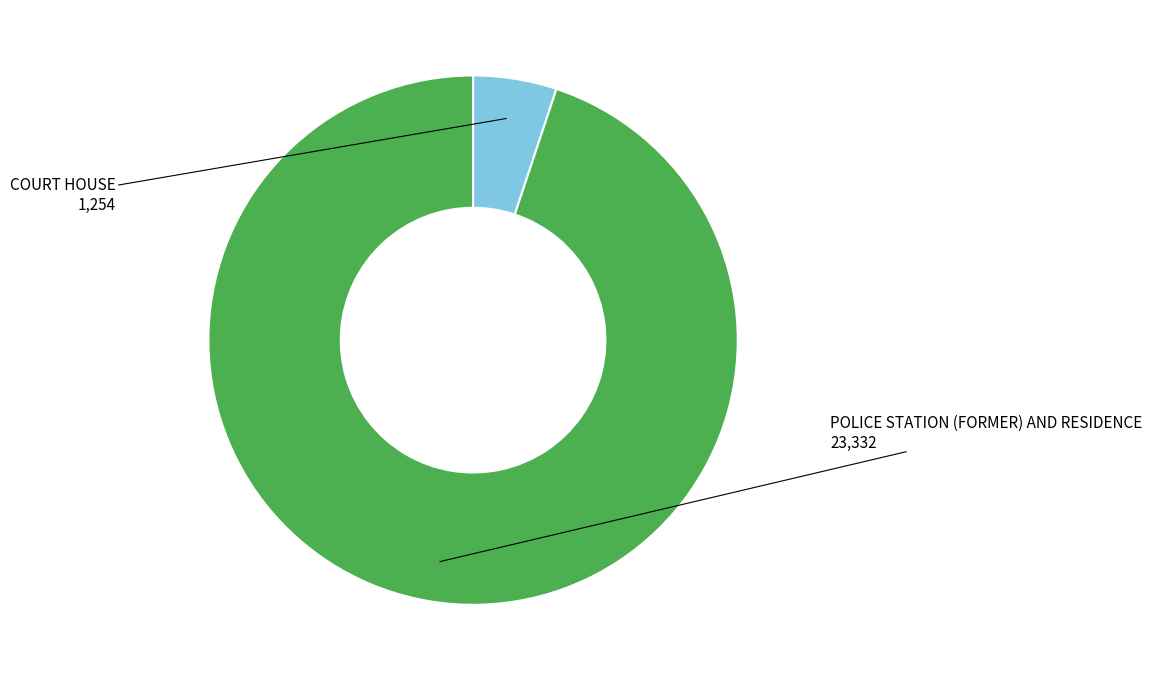

How many segments does this pie chart have?

2